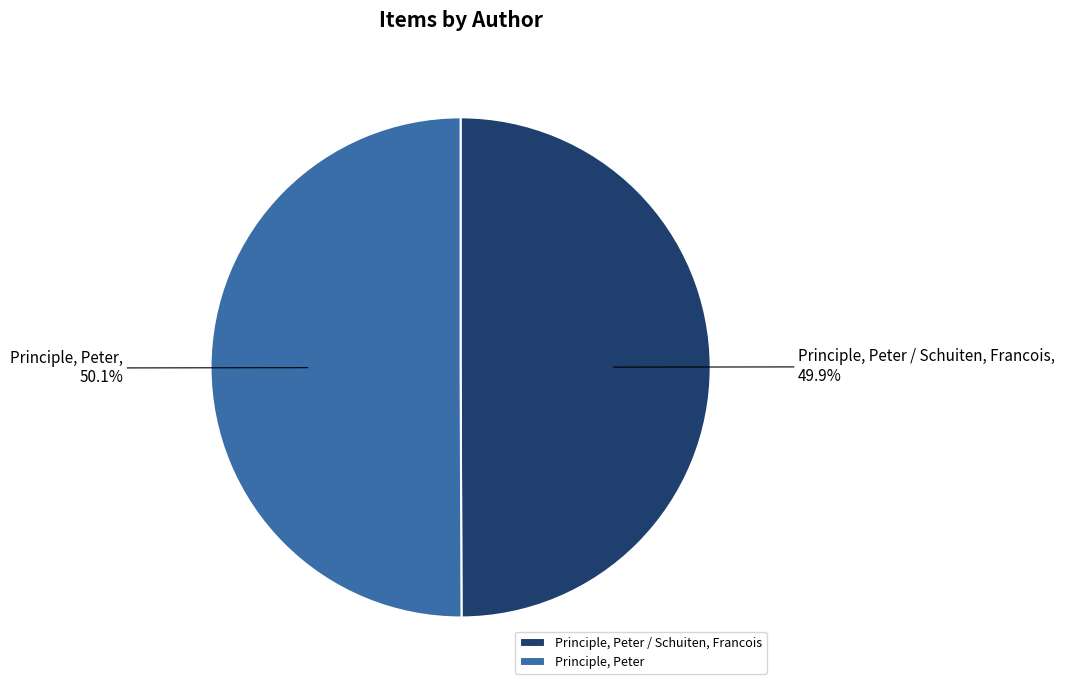

True or false: Principle, Peter accounts for 50% of the total.

True